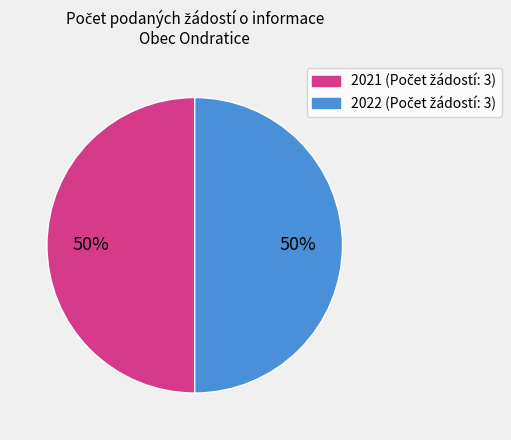

To the nearest percent, what is the average slice percentage?

50%